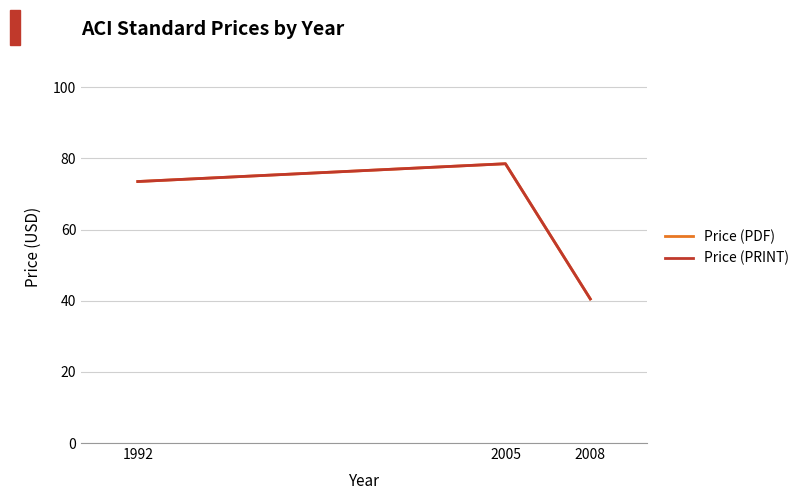

Does the chart display data point markers on the line(s)?

No